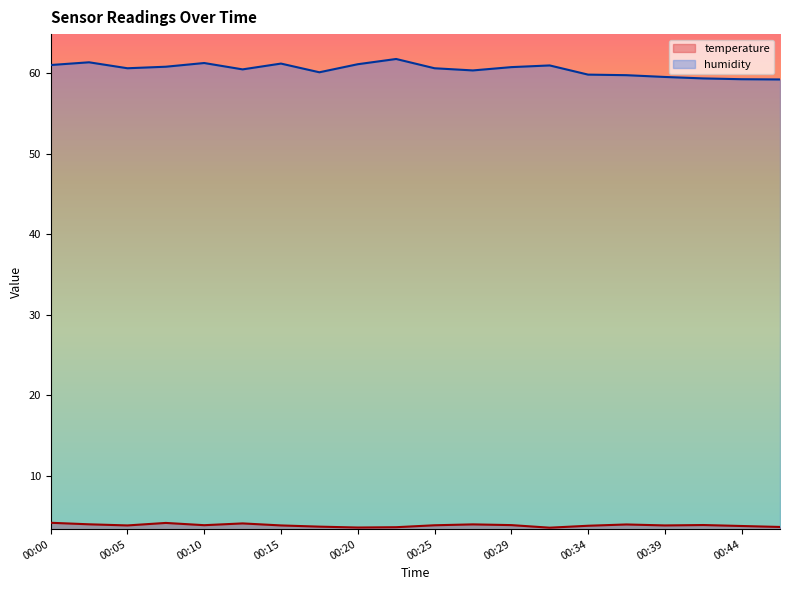

Does the chart display data point markers on the line(s)?

No